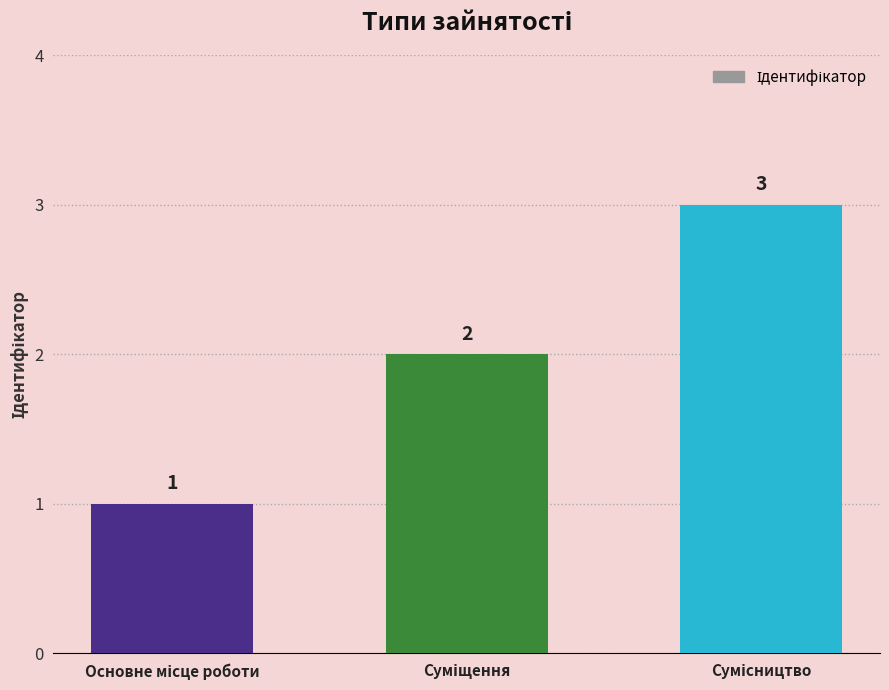

What is the maximum value shown in the chart?

3